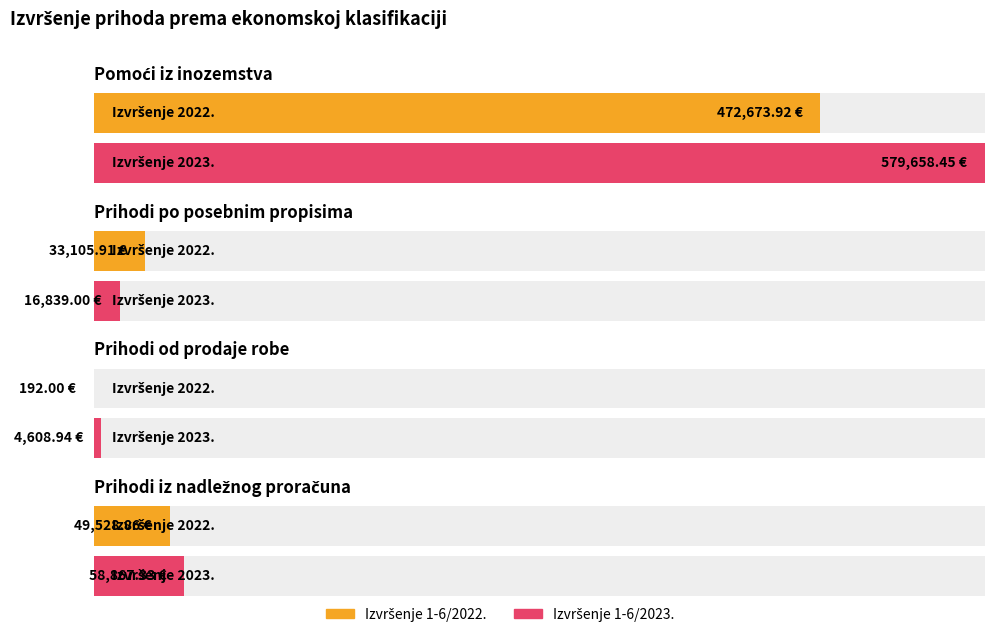

What position from the right is Pomoći iz inozemstva?

4